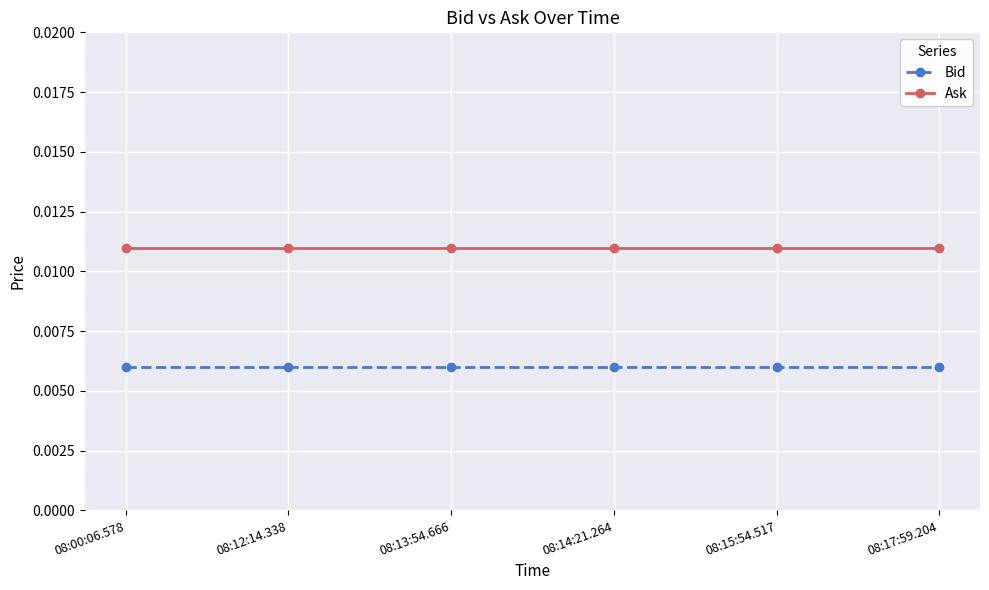

Is the value of Bid at 08:14:21.264 greater than the value of Ask at 08:17:59.204?

No